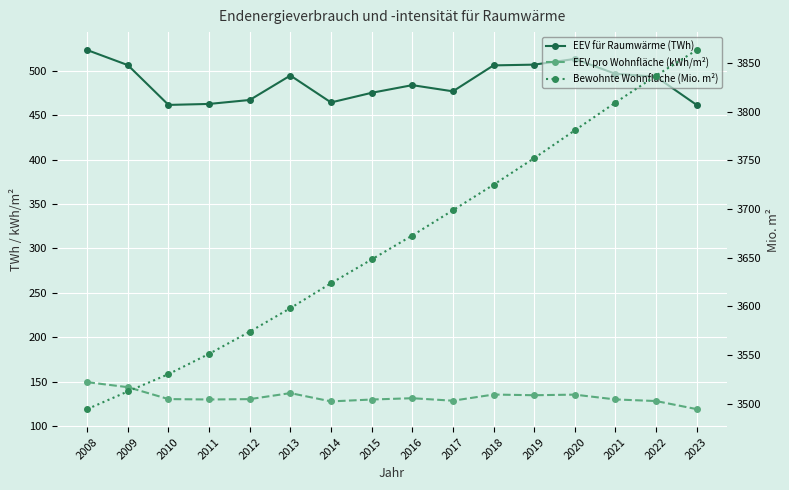

True or false: EEV pro Wohnfläche (kWh/m²) has a value of 128.1 at 2014.

True